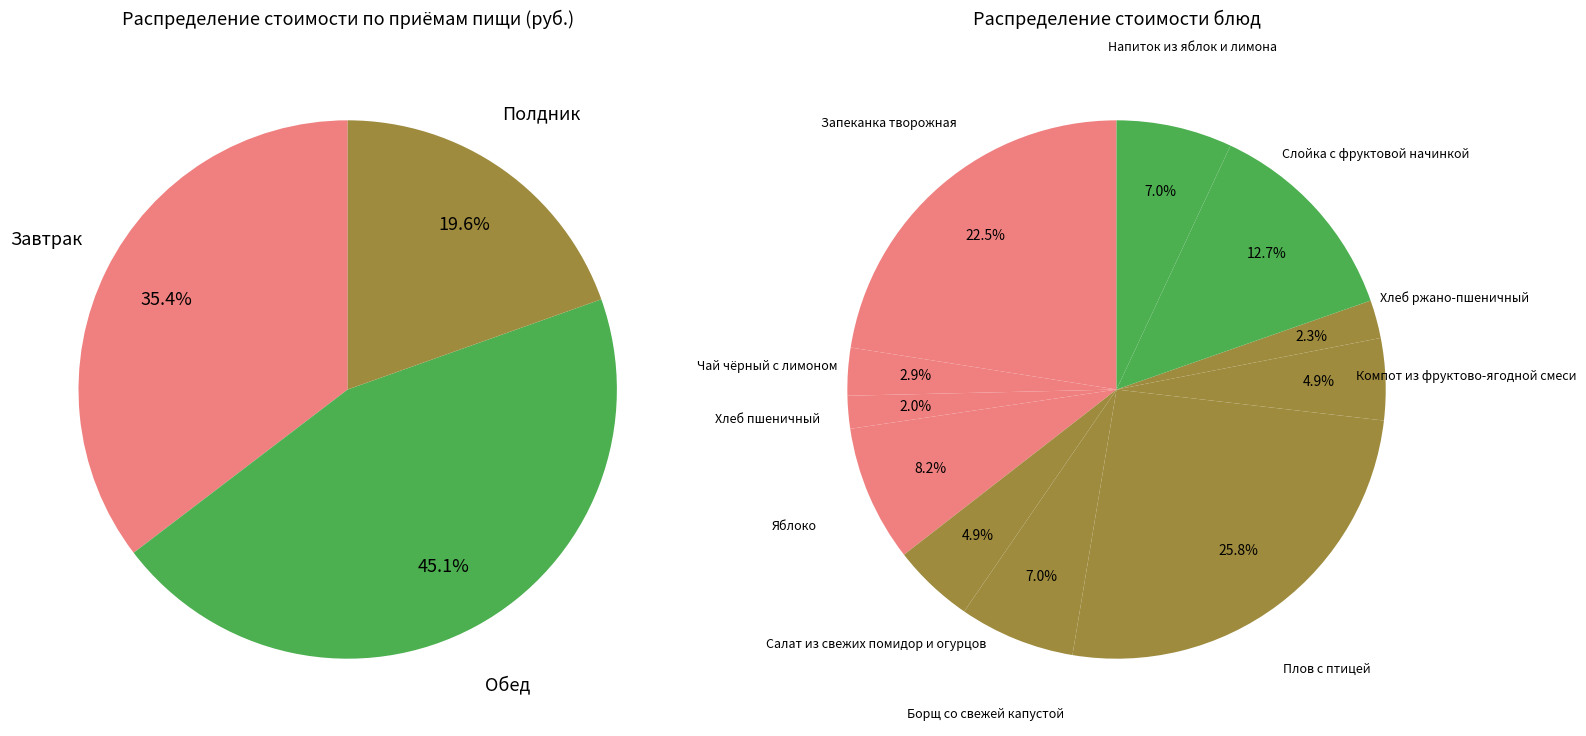

To the nearest percent, what is the average slice percentage?

9%